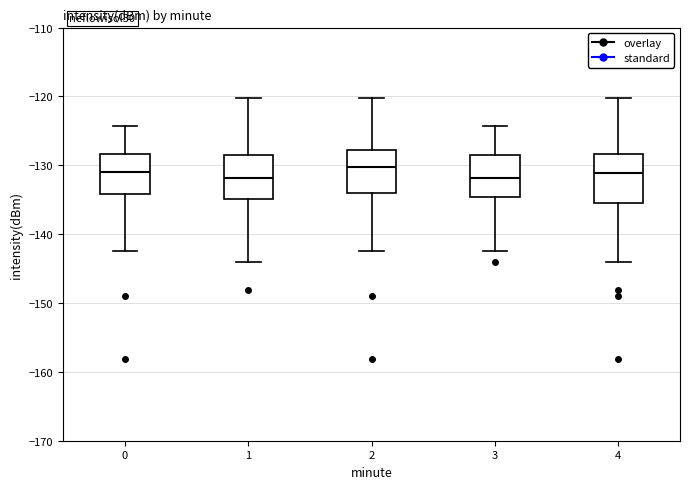

Reading left to right, transcribe this box plot: for each box, give where its median line is, the range the box spans, and where its two whiskers end, as read against the y-axis. The values are not printed on the chart, so give them approximately, as read against the axis.

0: median -131, box -134 to -128, whiskers -142 to -124
1: median -132, box -135 to -129, whiskers -144 to -120
2: median -130, box -134 to -128, whiskers -142 to -120
3: median -132, box -135 to -129, whiskers -142 to -124
4: median -131, box -136 to -128, whiskers -144 to -120